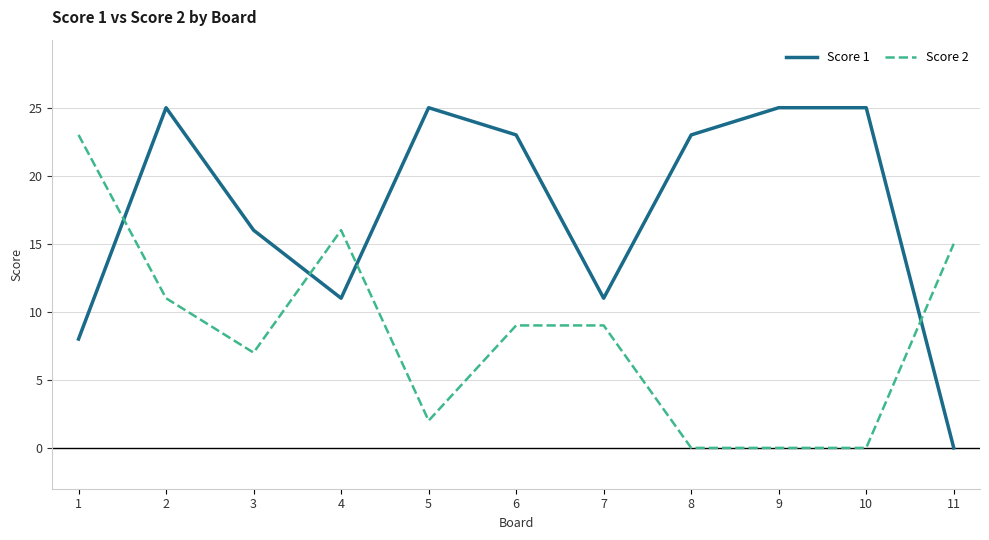

In Score 1, how many points are lower than both neighbors (excluding endpoints)?

2